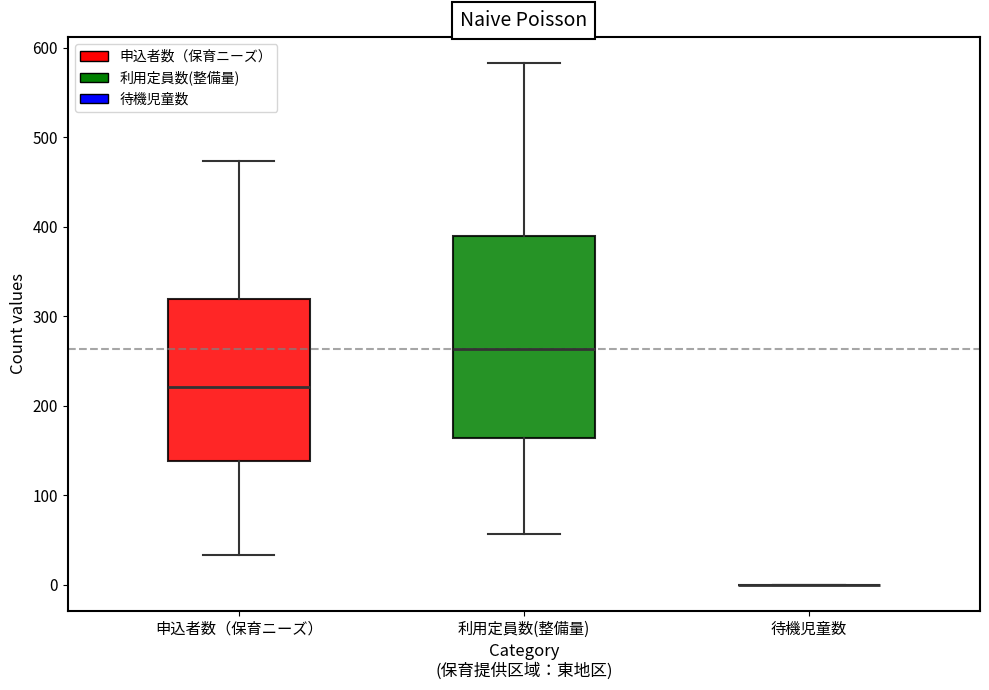

Where is the upper edge of the box for 利用定員数(整備量) on the y-axis? The values are not printed on the chart, so give them approximately, as read against the axis.

390